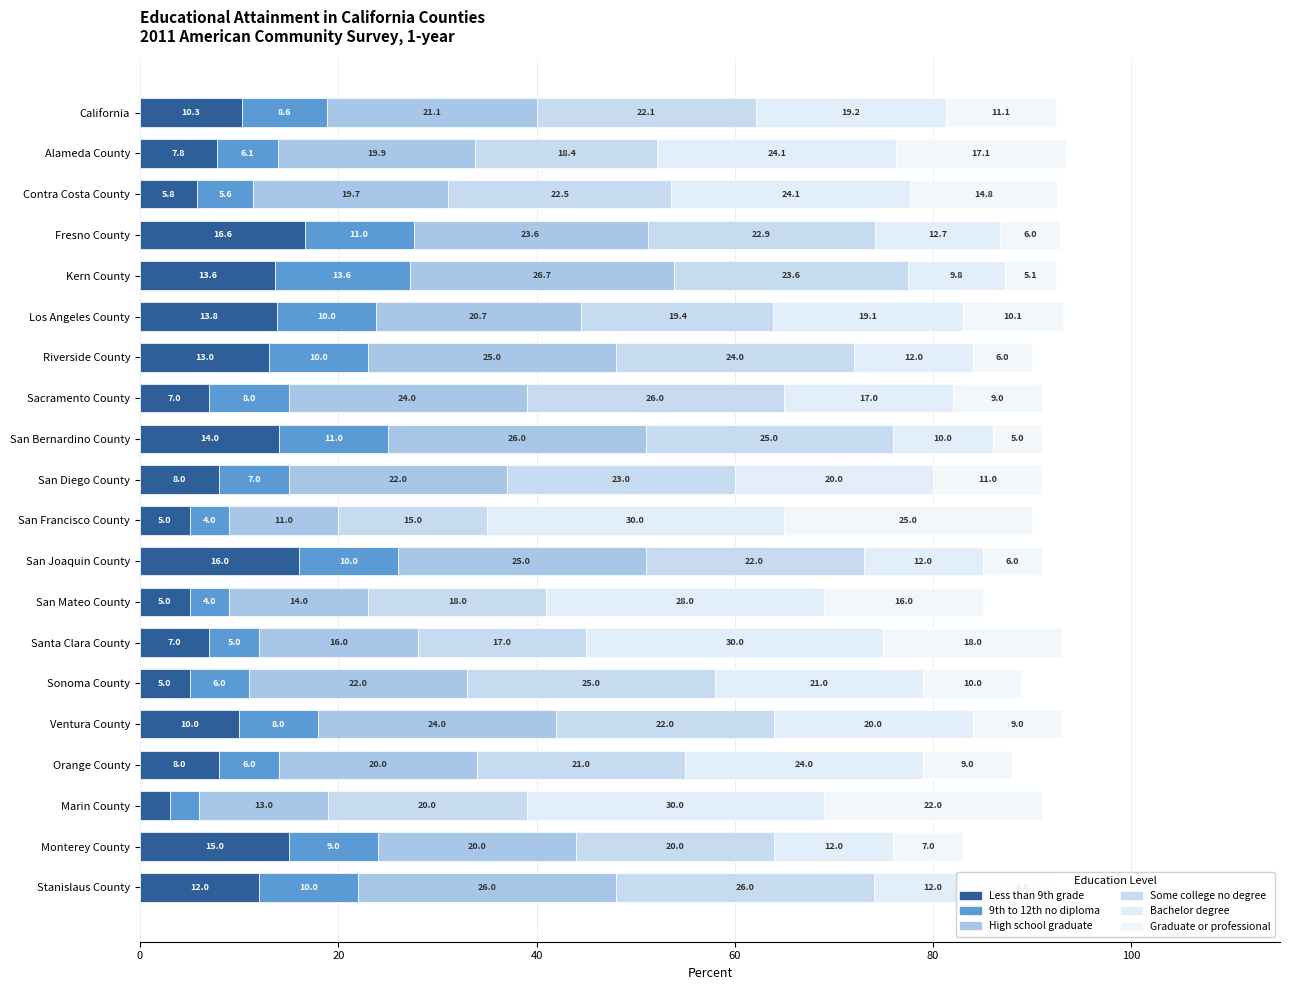

What are all the series names shown in the legend?

Less than 9th grade, 9th to 12th no diploma, High school graduate, Some college no degree, Bachelor degree, Graduate or professional